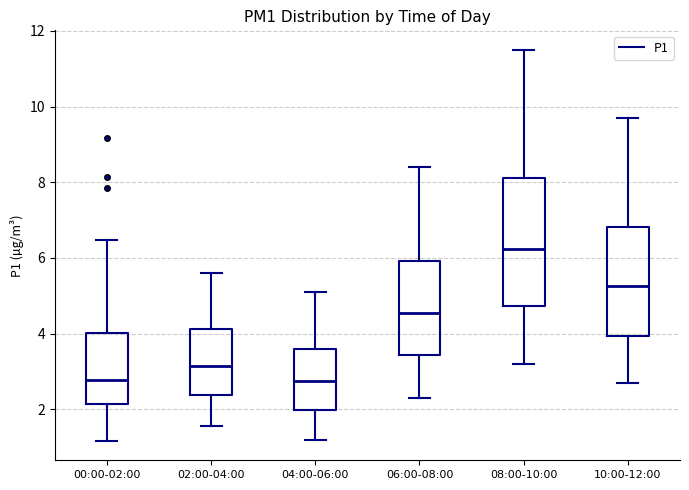

Comparing the boxes themselves (not the whiskers), which one is the tallest?

08:00-10:00